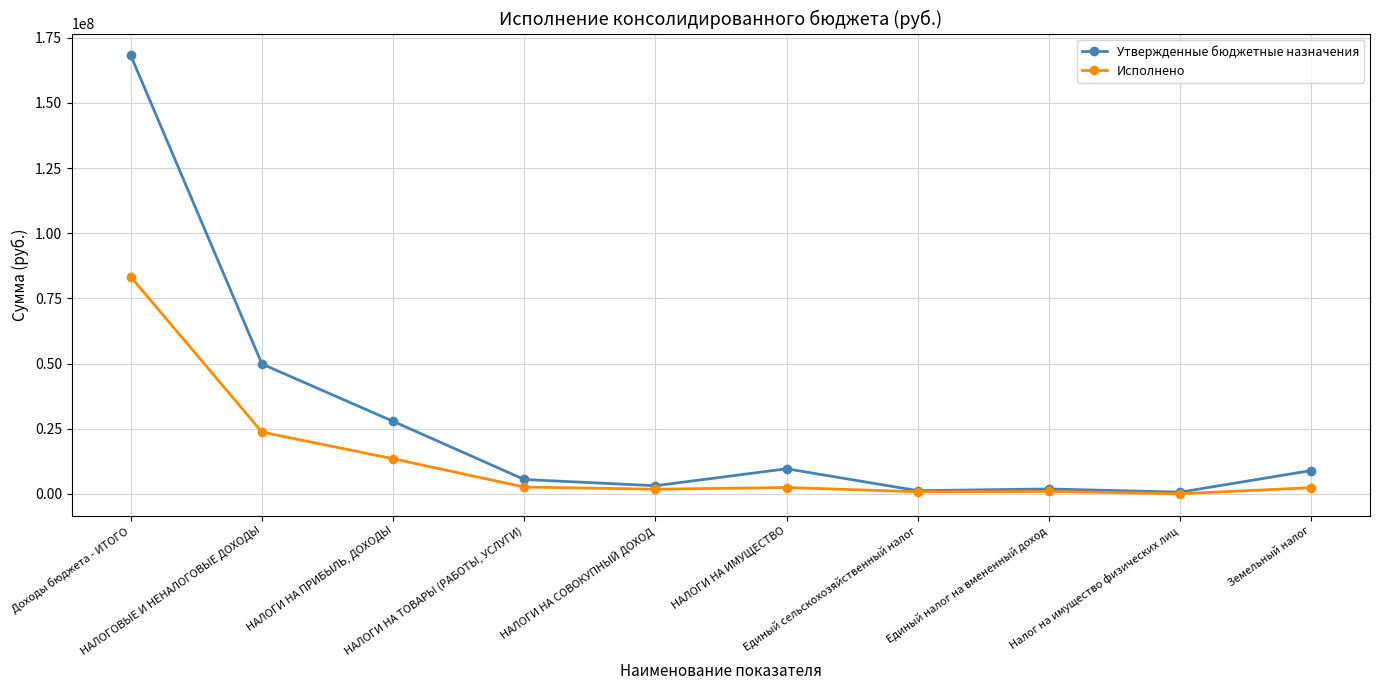

What is the smallest value displayed?

70978.2